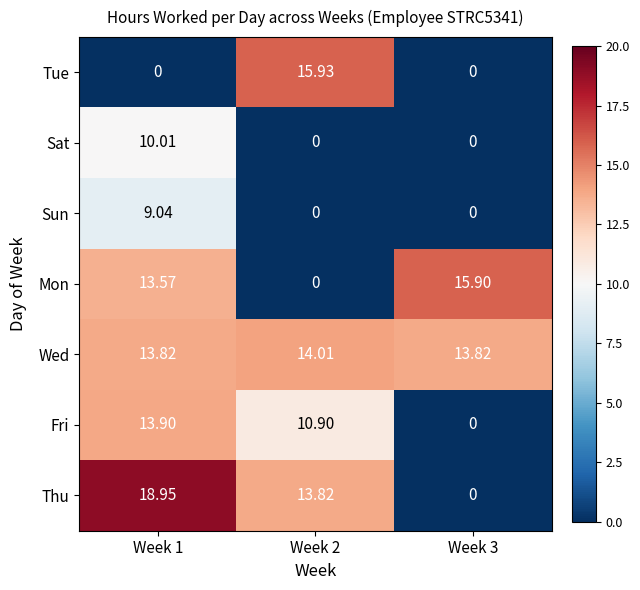

At Week 1, list the series in order from largest to smallest.

Thu, Fri, Wed, Mon, Sat, Sun, Tue